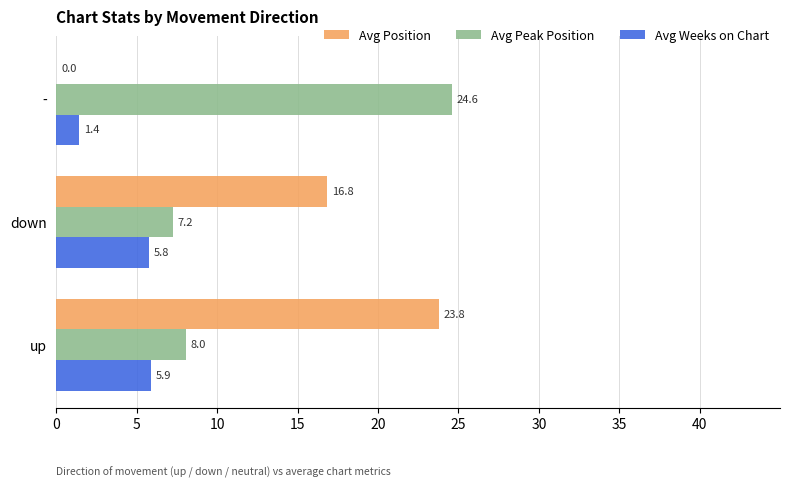

Is it true that Avg Weeks on Chart equals 2.4 at down?

False